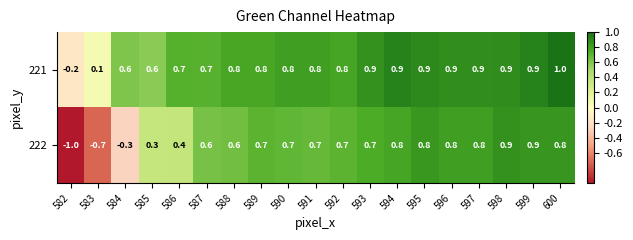

At which label is 221 closest to 0?

583